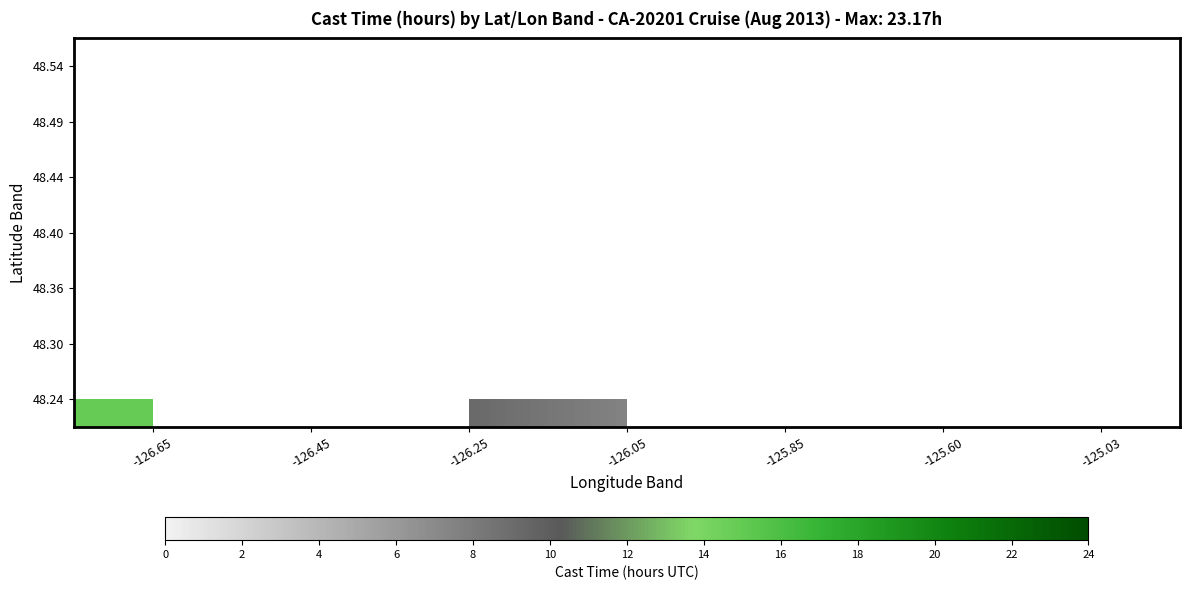

How many data points in 48.54 are above 2?

1